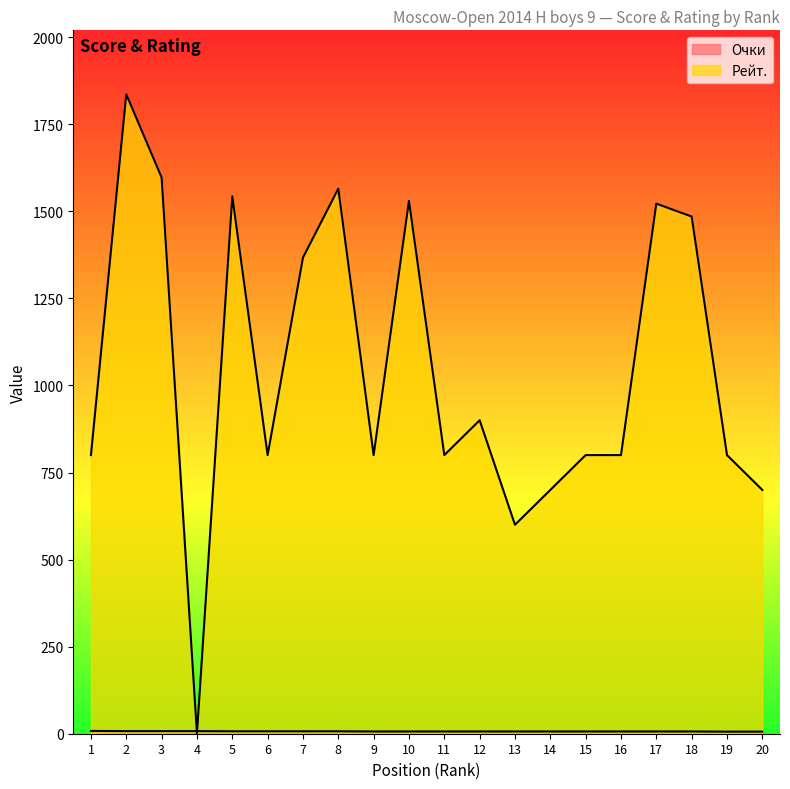

What is the average value of the Очки series?

6.8